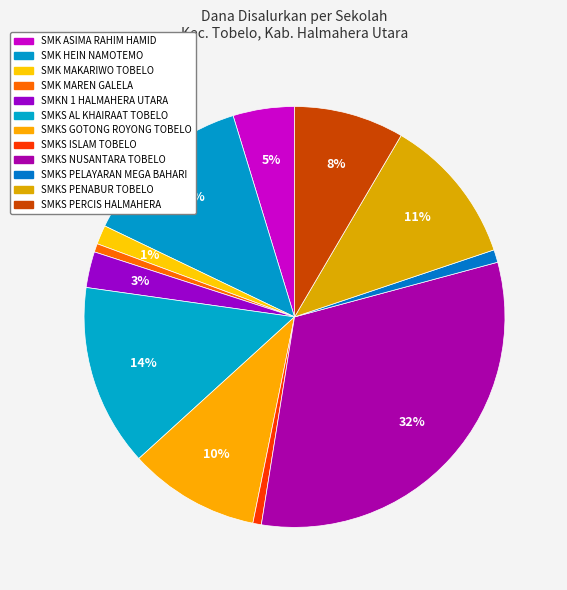

How many slices are in this pie chart?

12